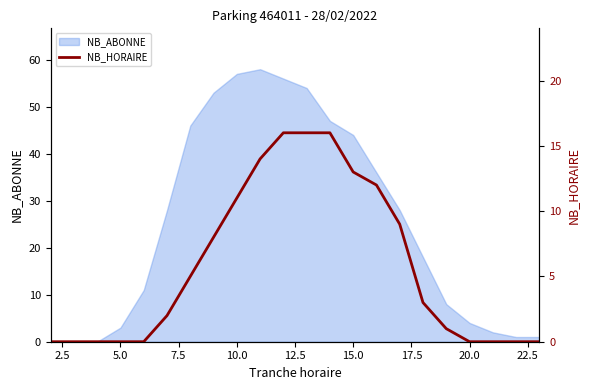

How many values are below 3?

11